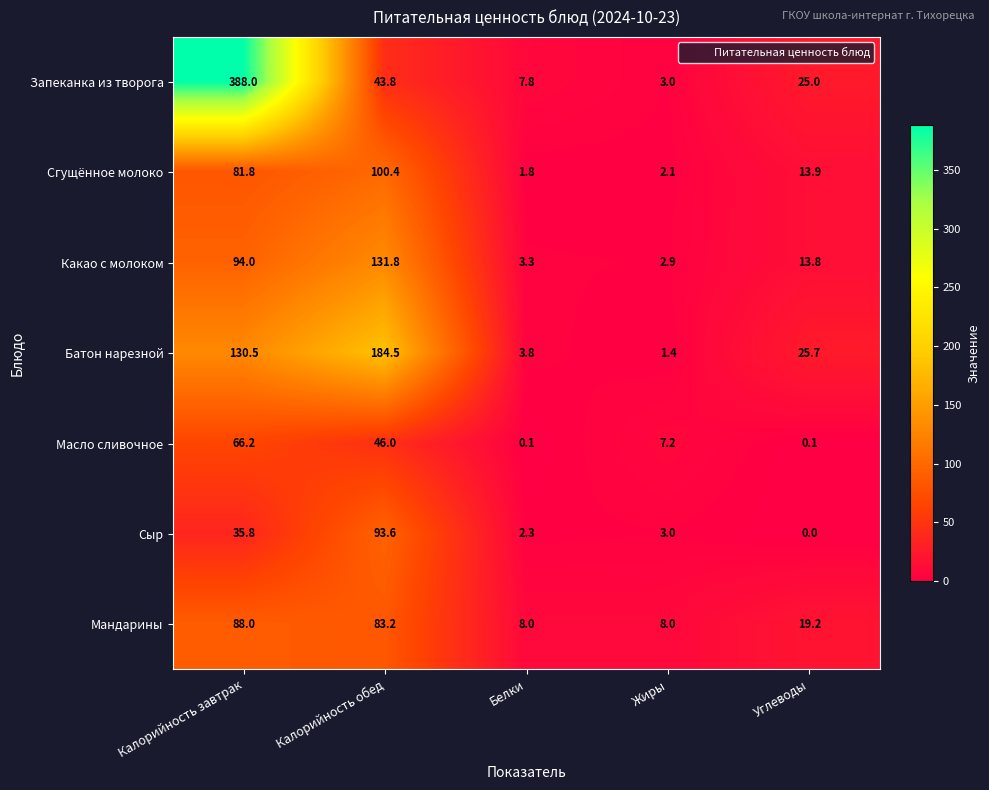

Which series has the widest spread of values?

Запеканка из творога